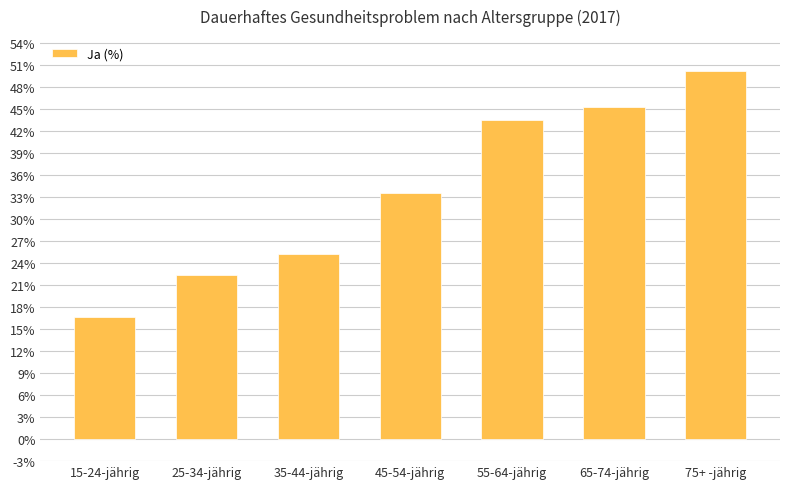

How many values are below 33?

3